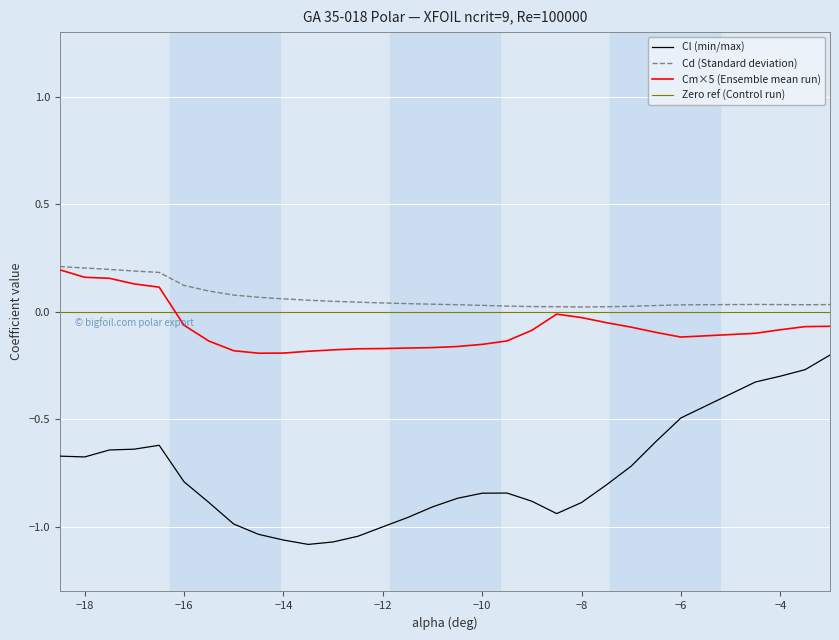

Which series has the widest spread of values?

Cl (min/max)